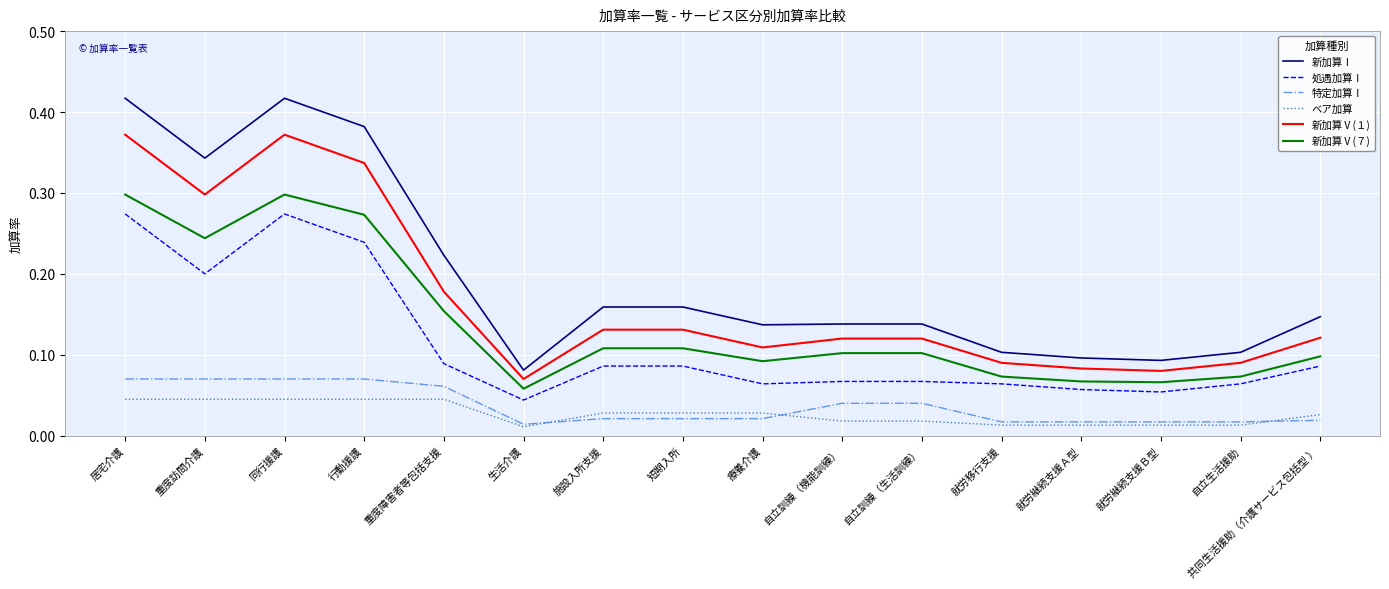

At 短期入所, list the series in order from largest to smallest.

新加算Ⅰ, 新加算Ⅴ(１), 新加算Ⅴ(７), 処遇加算Ⅰ, ベア加算, 特定加算Ⅰ